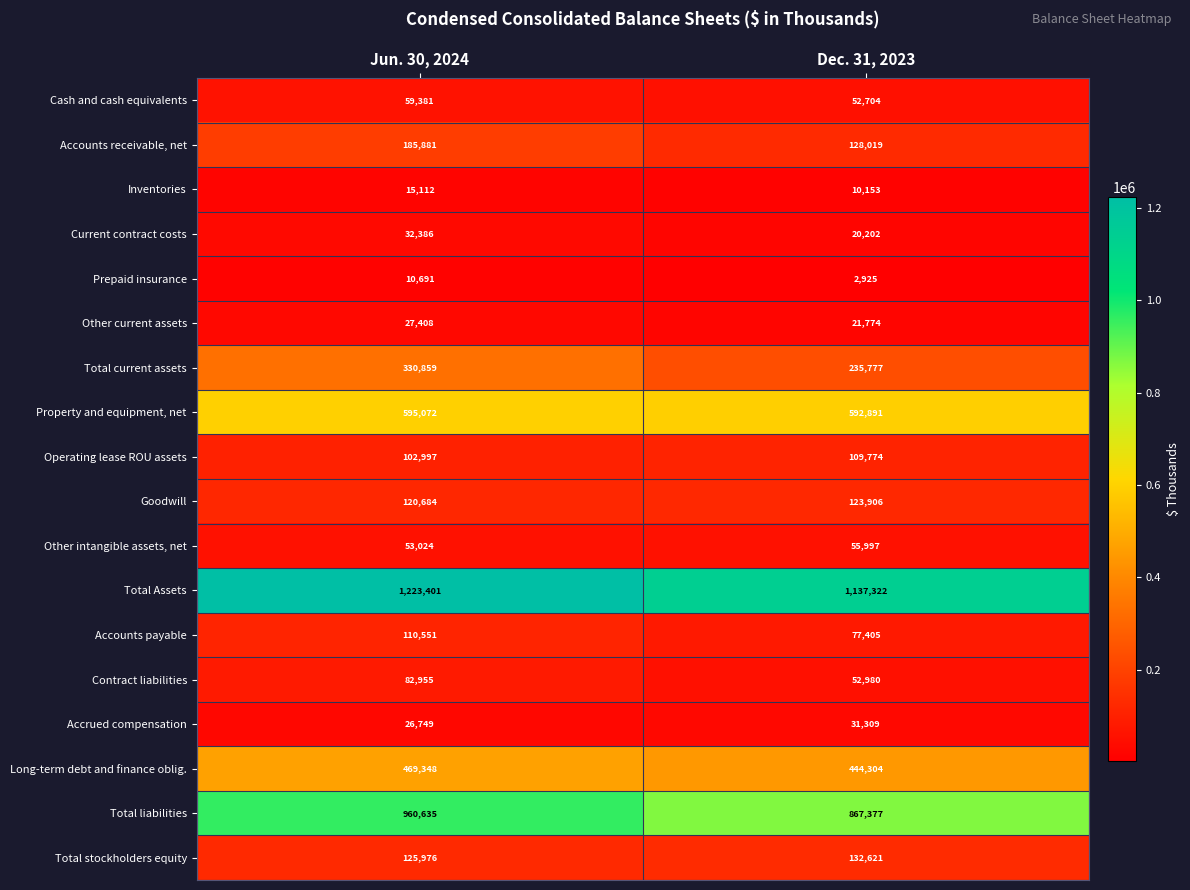

What value does the Cash and cash equivalents series have at Dec. 31, 2023?

52704